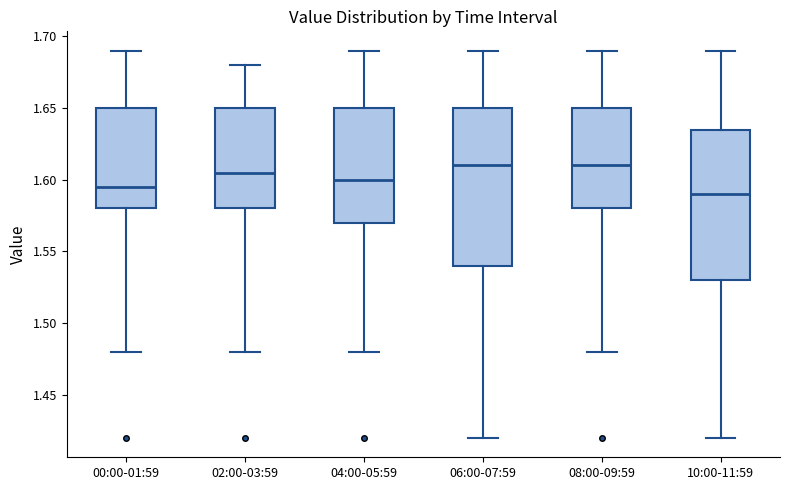

Which box is the tallest, from its lower edge to its upper edge?

06:00-07:59